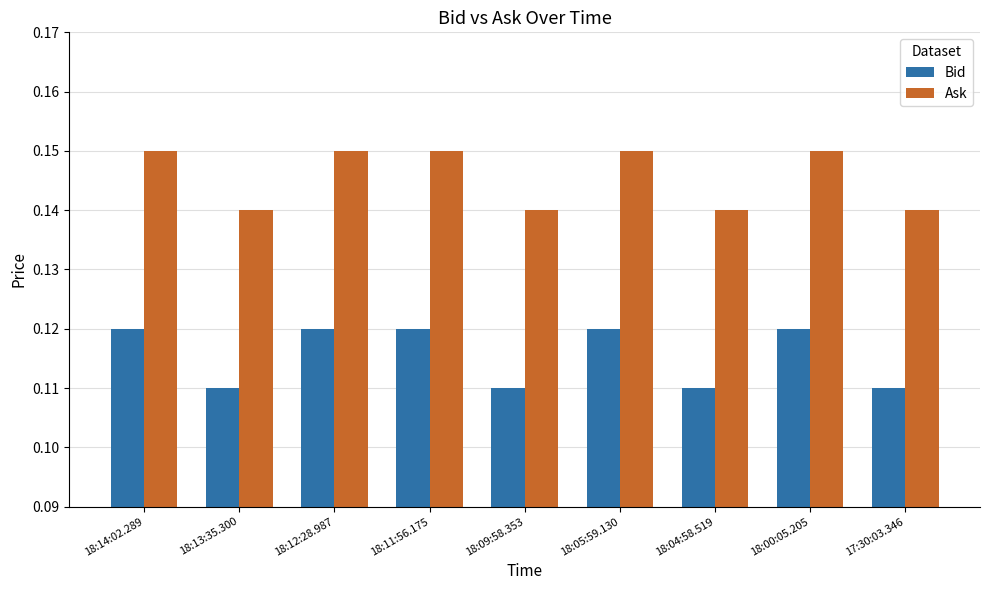

Rank the series by their average value, from lowest to highest.

Bid, Ask